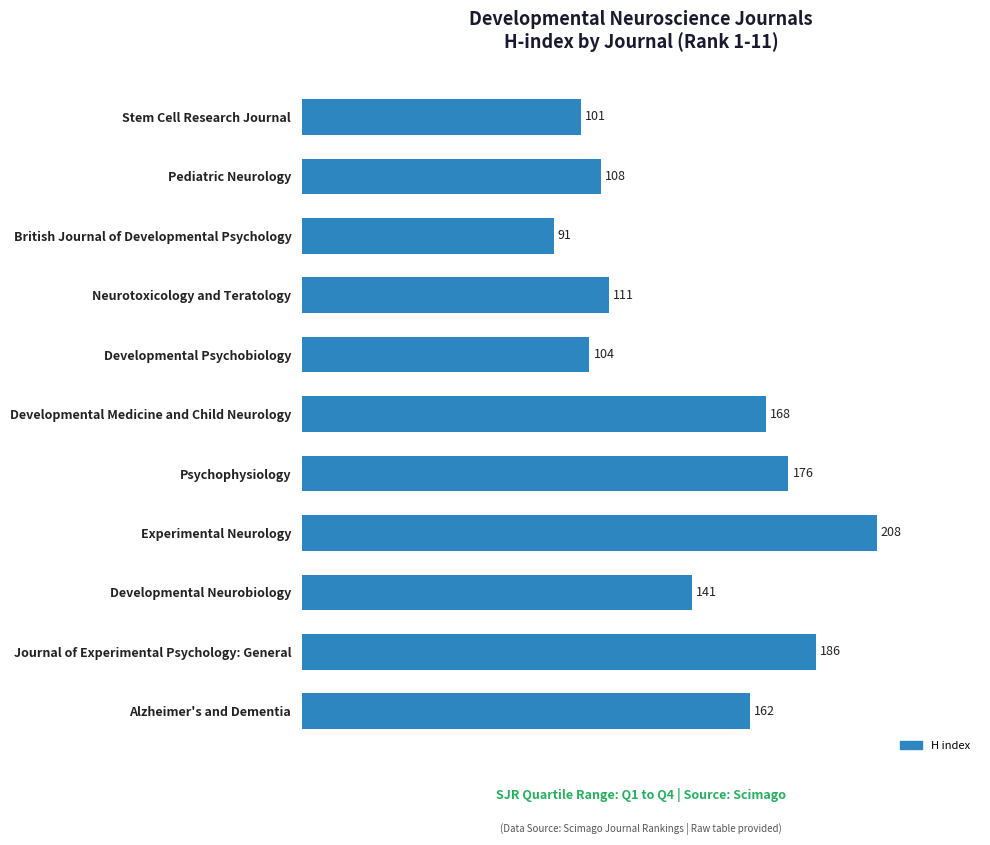

What is the value of the 8th bar from the top?

208